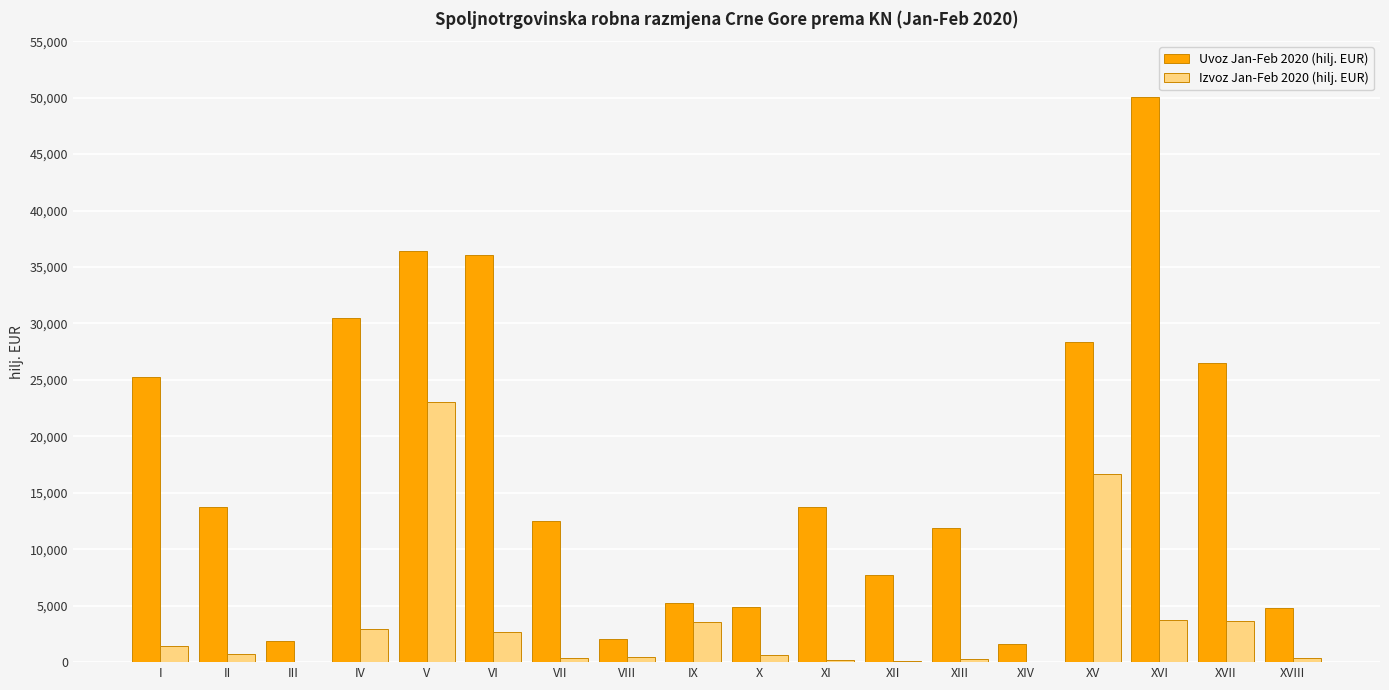

What are all the series names shown in the legend?

Uvoz Jan-Feb 2020 (hilj. EUR), Izvoz Jan-Feb 2020 (hilj. EUR)